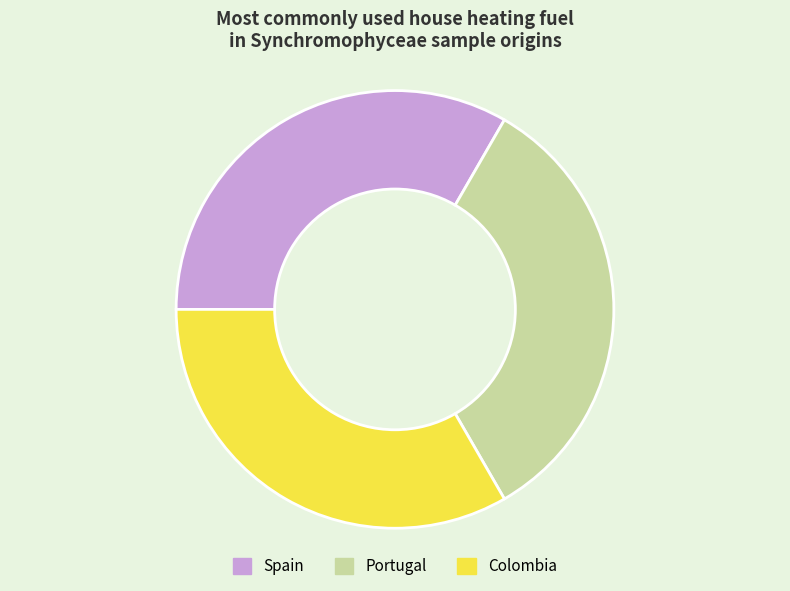

Is Colombia the majority of the pie?

No